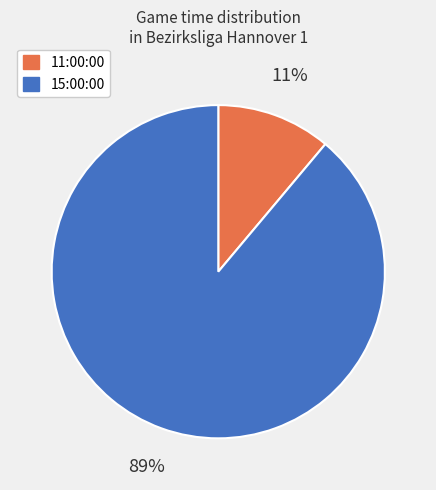

Which category has the smallest portion of the pie?

11:00:00